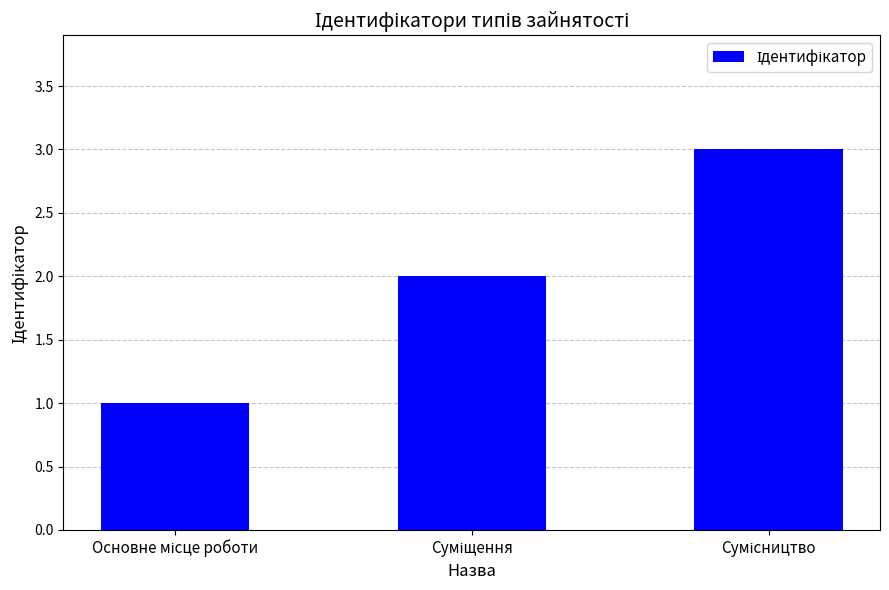

What is the difference between the second highest and minimum values?

1